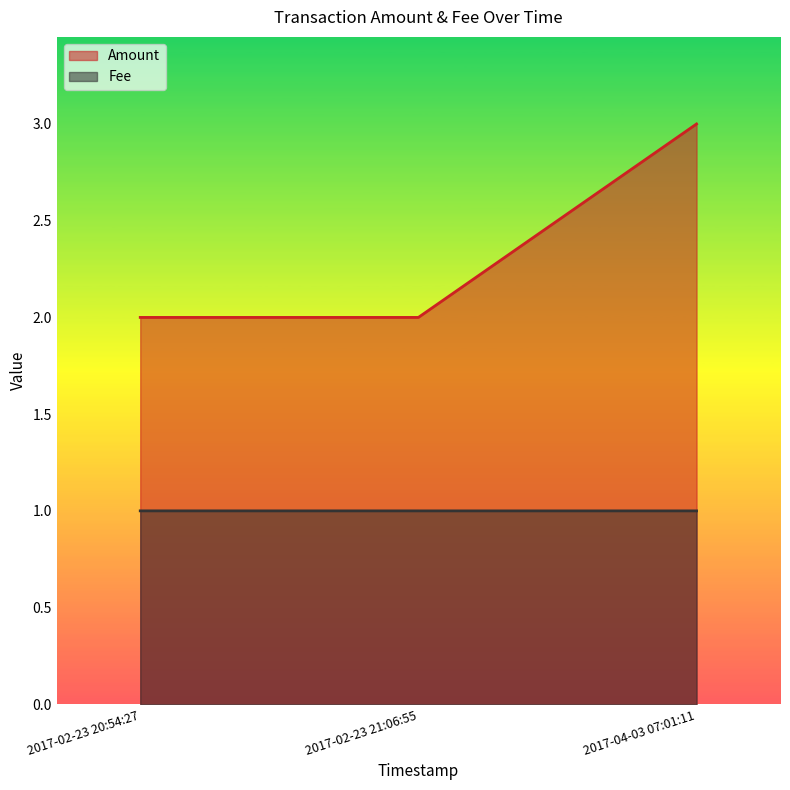

Is it true that Fee equals 1.6 at 2017-02-23 20:54:27?

False